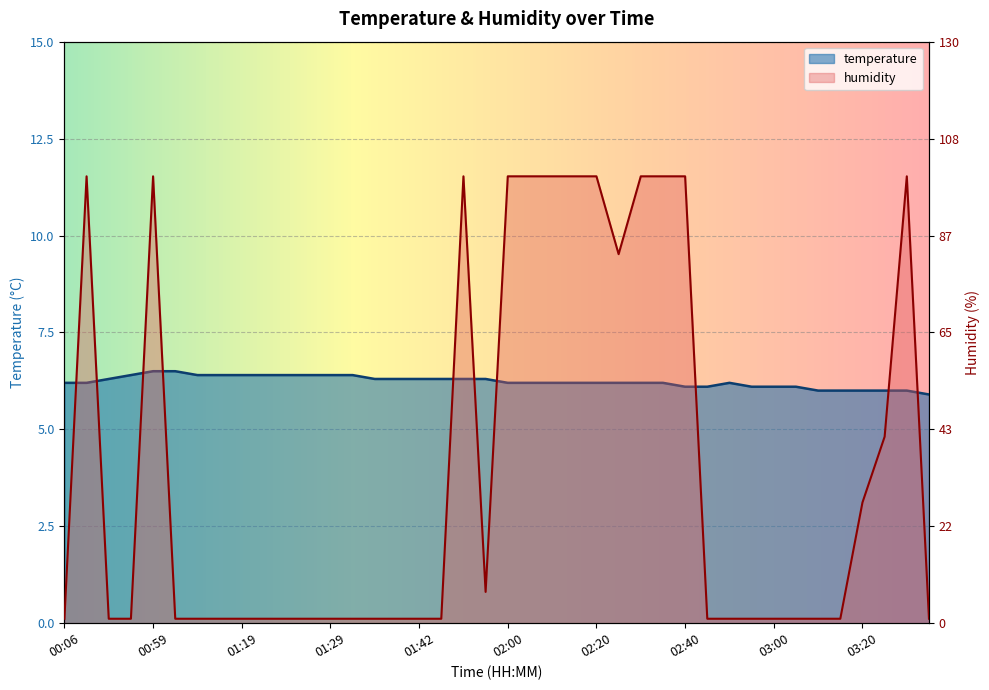

True or false: humidity and temperature cross at least once.

True